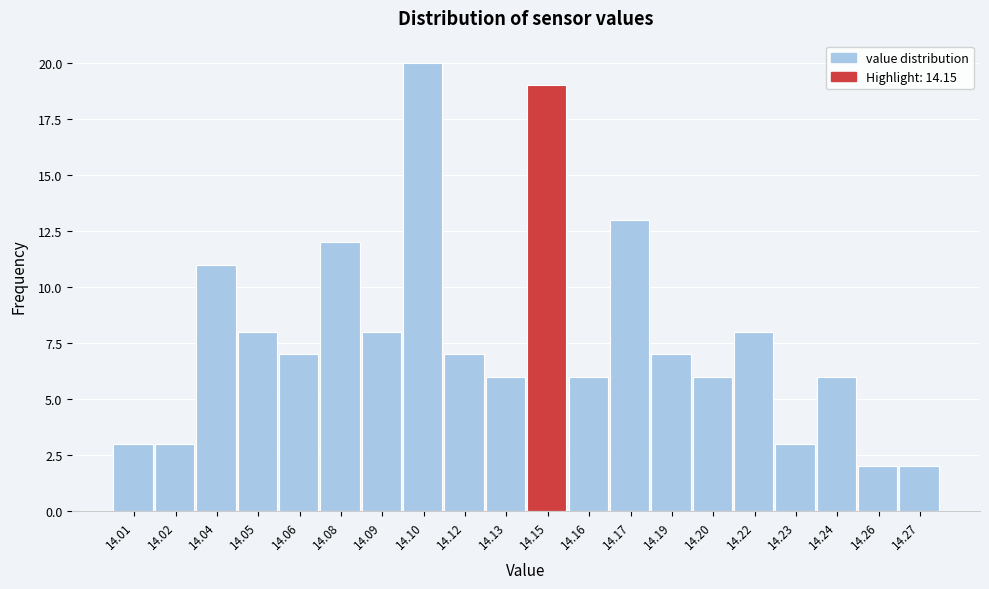

Reading left to right, transcribe all the data shown in this chart.

3	3	11	8	7	12	8	20	7	6	19	6	13	7	6	8	3	6	2	2